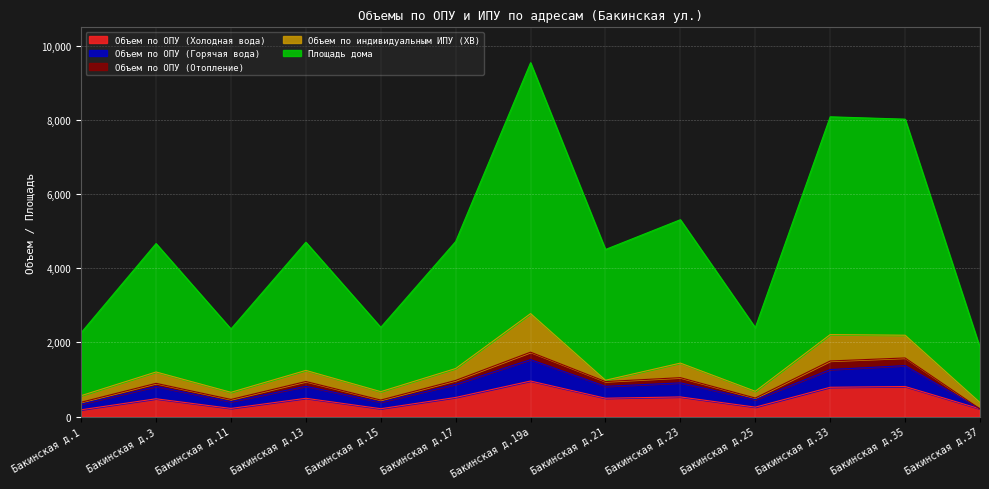

What are all the series names shown in the legend?

Объем по ОПУ (Холодная вода), Объем по ОПУ (Горячая вода), Объем по ОПУ (Отопление), Объем по индивидуальным ИПУ (ХВ), Площадь дома